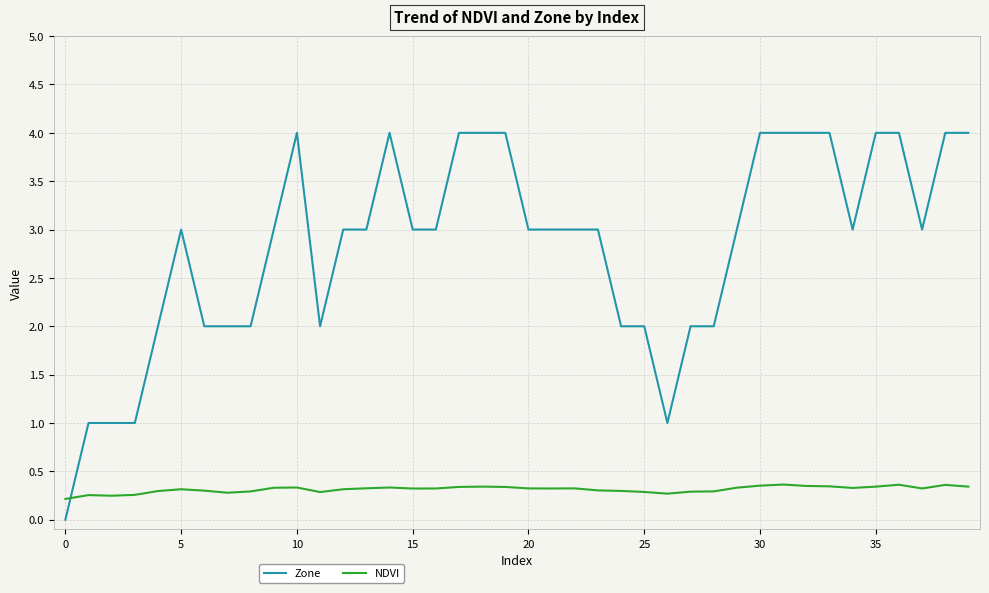

Rank the series by their average value, from highest to lowest.

Zone, NDVI